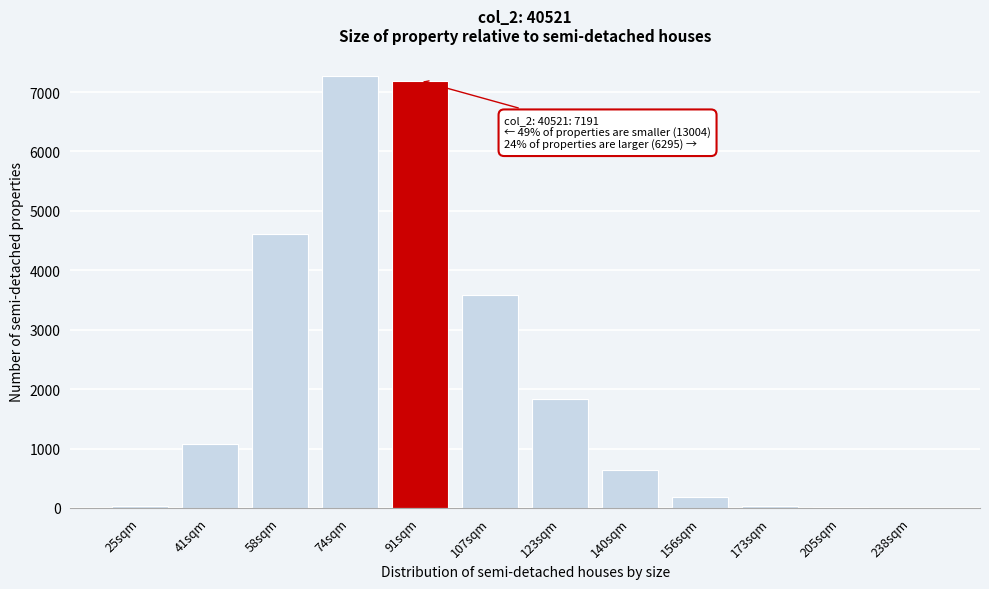

What is the change in value from 41sqm to 140sqm?

-439